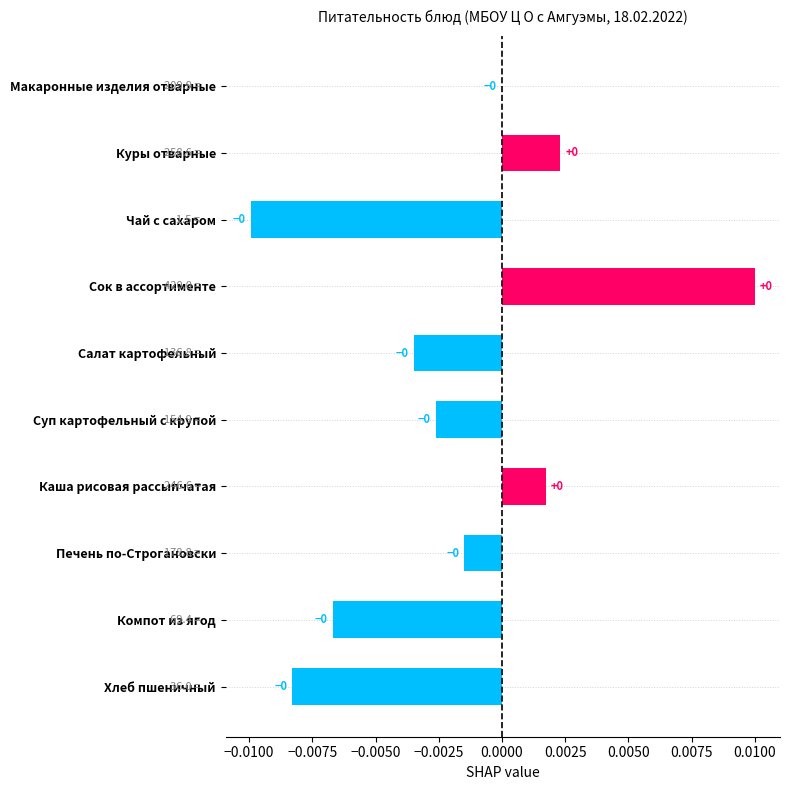

How many series are shown in this chart?

1